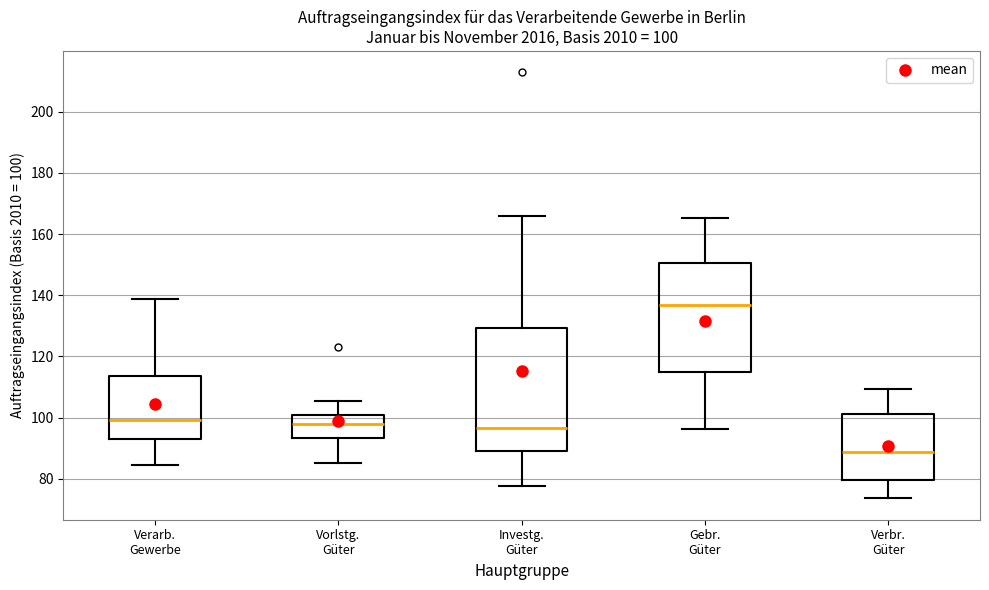

Which box is the tallest, from its lower edge to its upper edge?

Investg. Güter